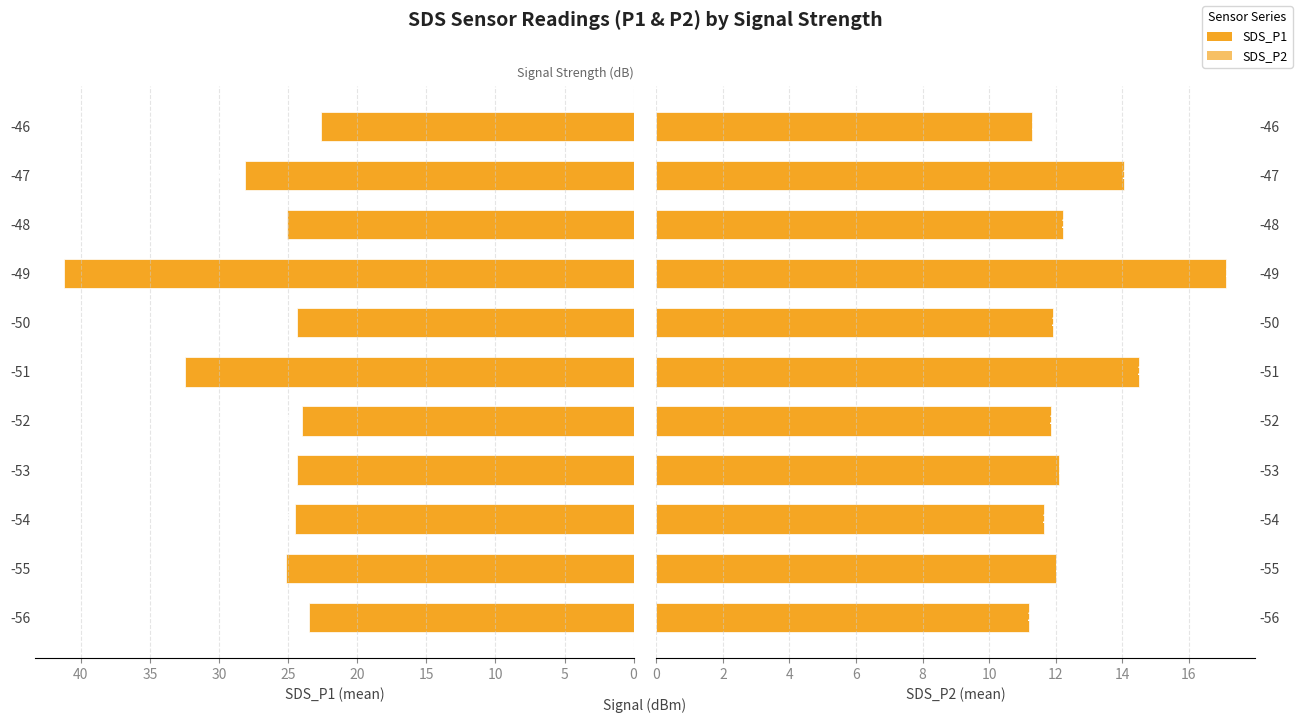

What is the average value of the SDS_P2 series?

12.7